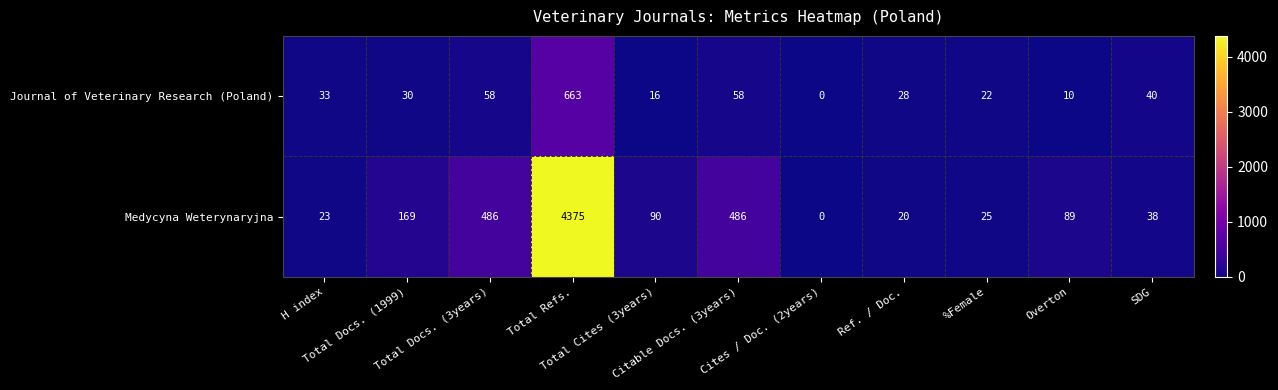

What is the difference between the maximum and minimum values in the Medycyna Weterynaryjna series?

4375